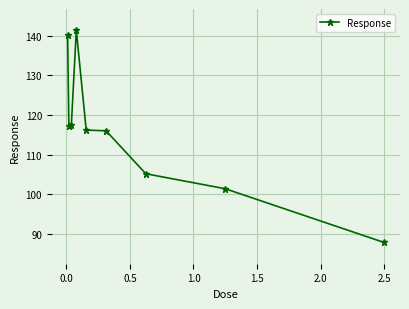

What is the maximum value shown in the chart?

141.4